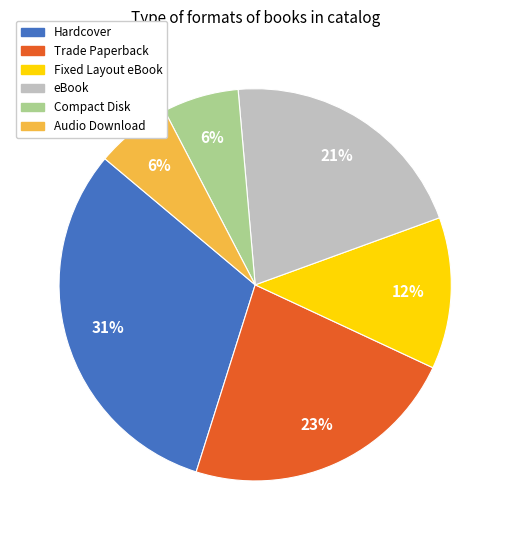

To the nearest percent, what is the difference between the largest and smallest slice percentages?

25%